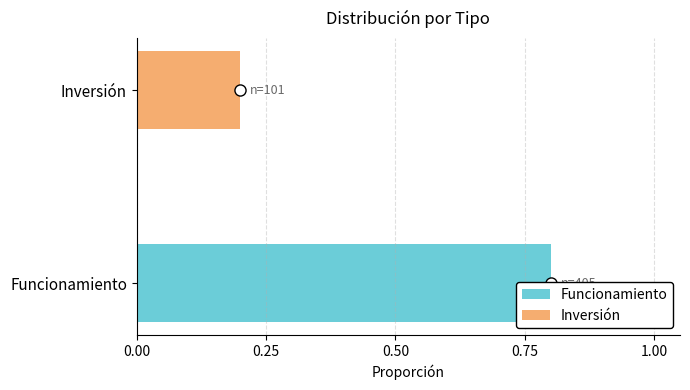

The chart shows a value of 0.8 at Funcionamiento. True or false?

True